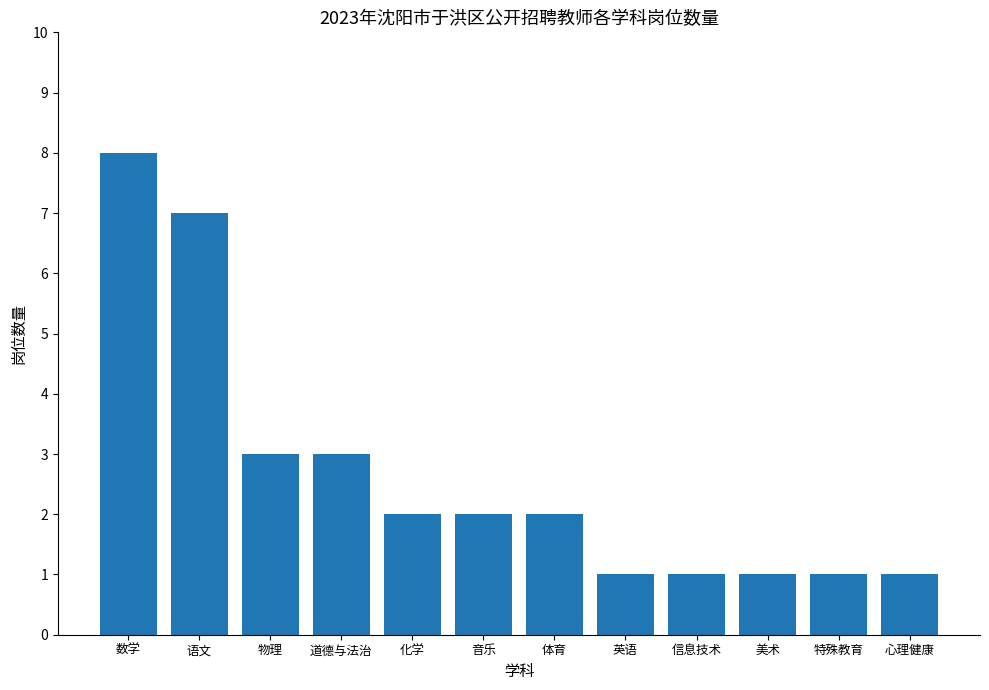

Count the values in the range 1 to 3.

10